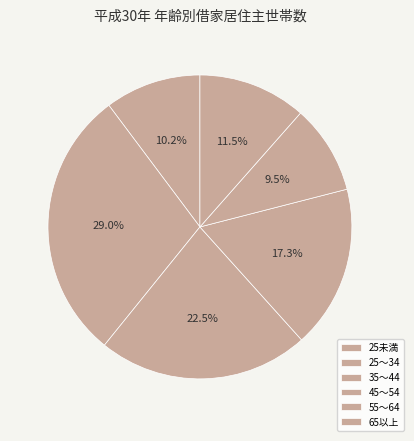

To the nearest percent, what is the difference between the largest and smallest slice percentages?

19%